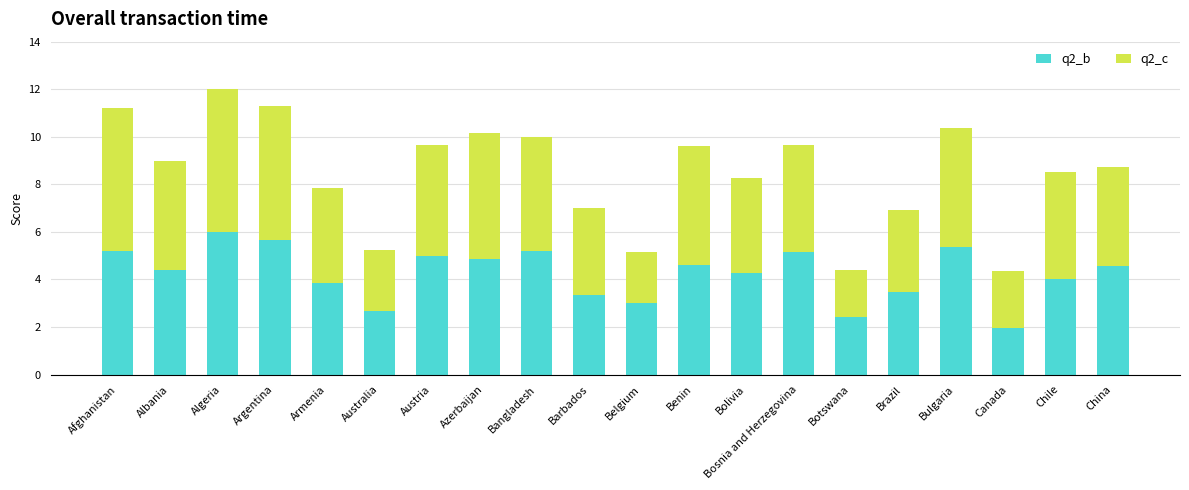

What is the total value across all series at Bangladesh?

10.0